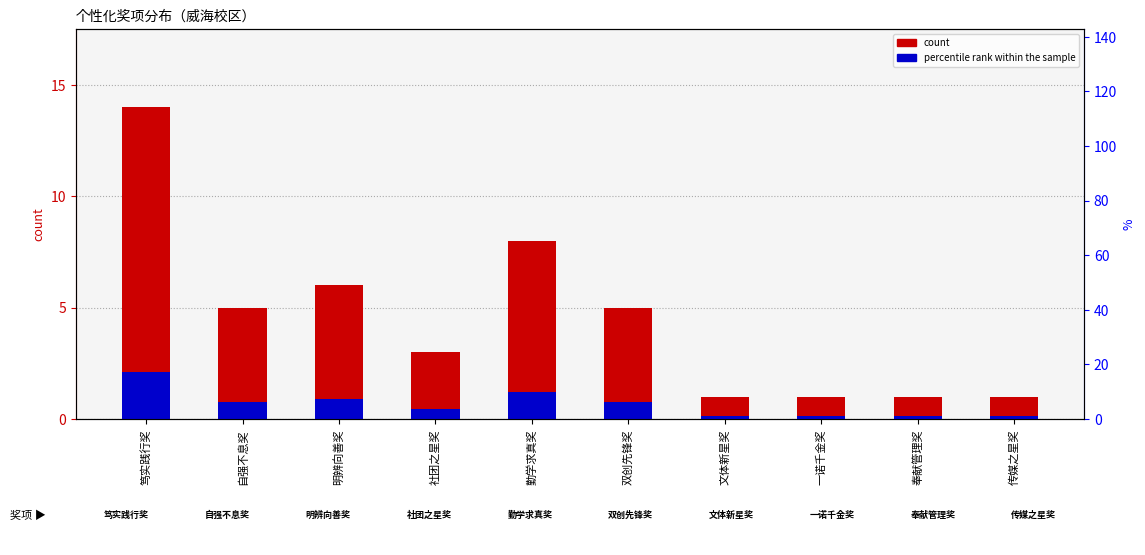

Rank the categories by value from highest to lowest.

笃实践行奖, 勤学求真奖, 明辨向善奖, 自强不息奖, 双创先锋奖, 社团之星奖, 文体新星奖, 一诺千金奖, 奉献管理奖, 传媒之星奖